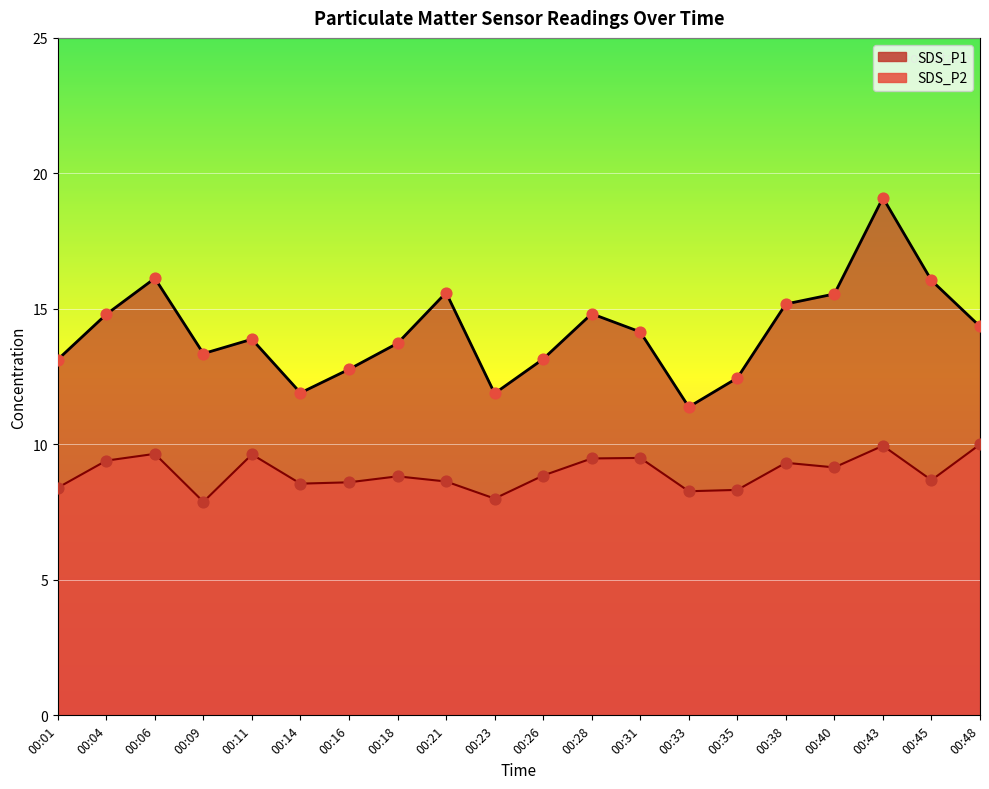

What are all the series names shown in the legend?

SDS_P1, SDS_P2